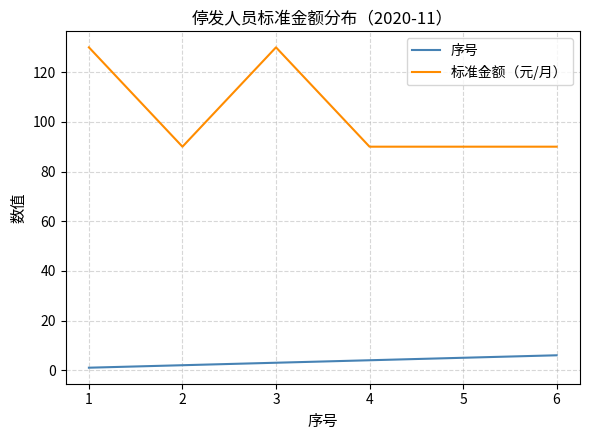

What is the difference between the maximum and minimum values in the 标准金额（元/月） series?

40